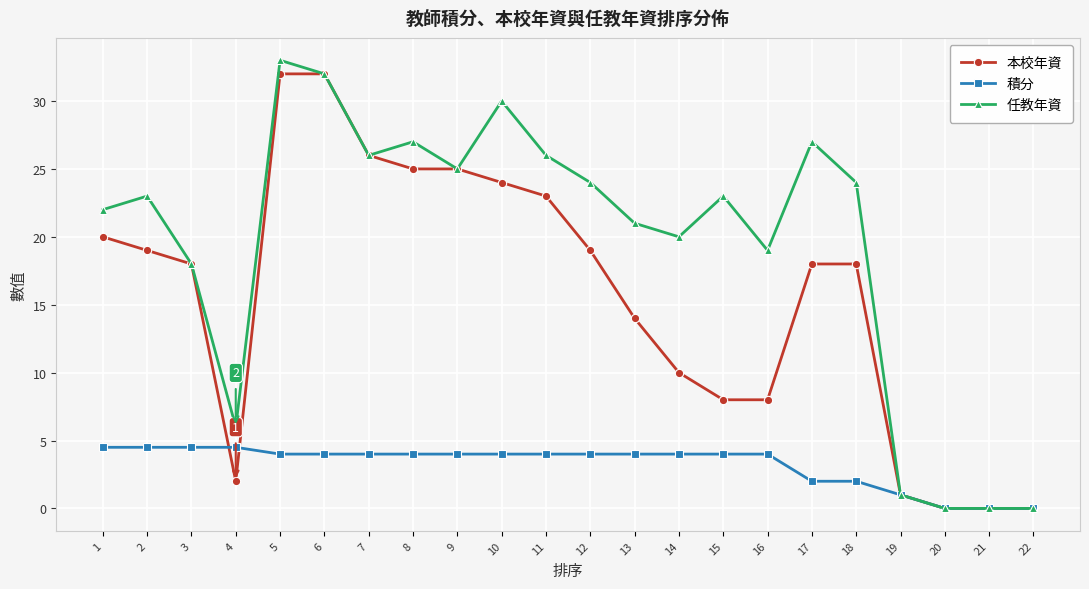

How many distinct data groups are displayed?

3